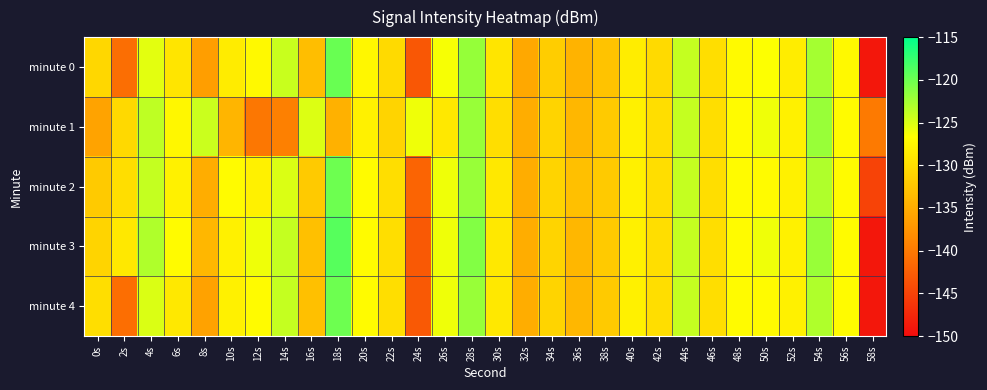

Between 34s and 24s, which is larger?

34s